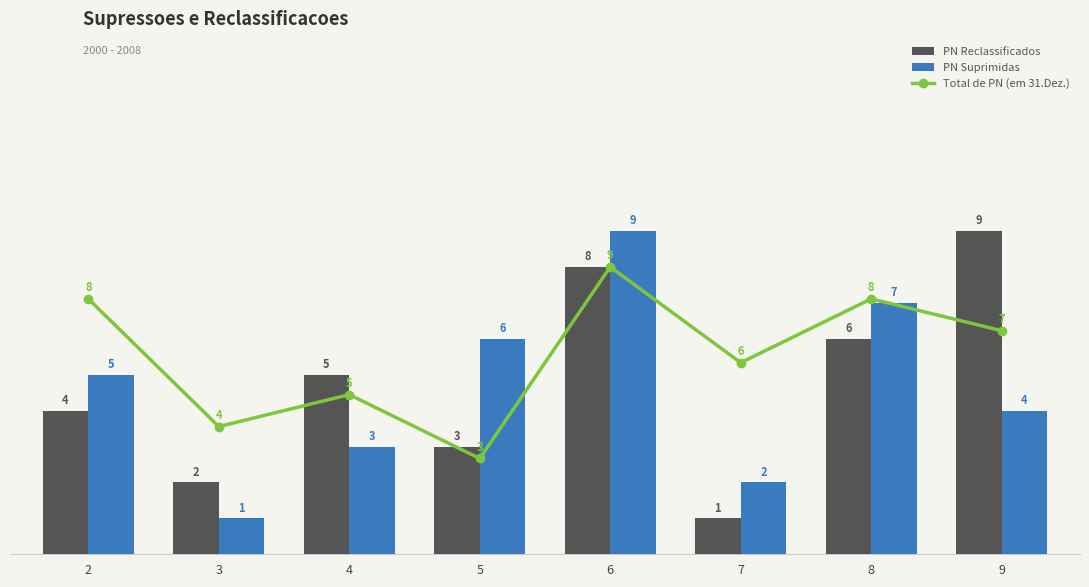

At which label does PN Reclassificados reach its peak?

9